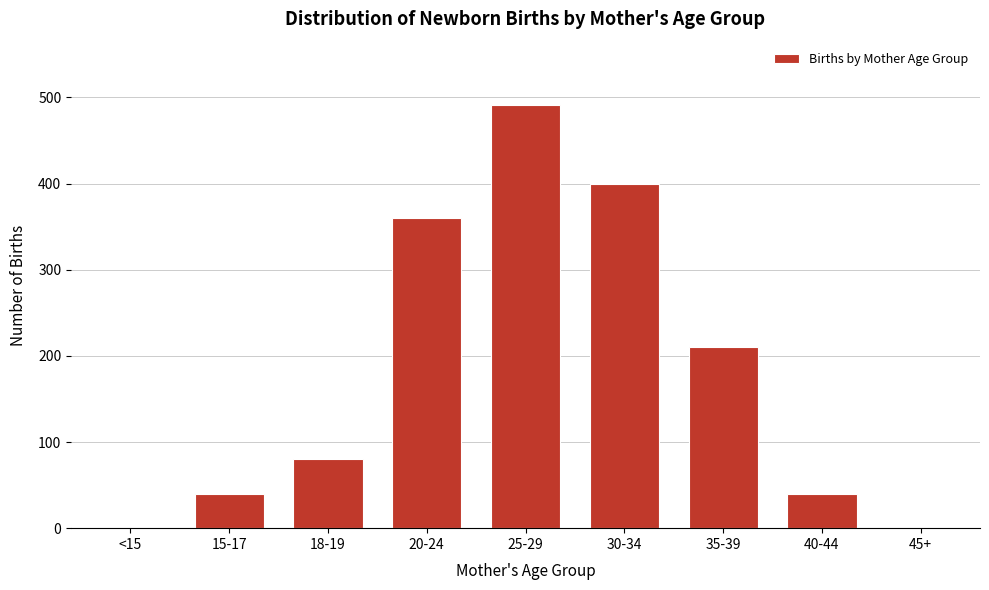

Reading left to right, list all the values displayed in this chart.

<15=0	15-17=40	18-19=80	20-24=360	25-29=491	30-34=400	35-39=210	40-44=40	45+=0